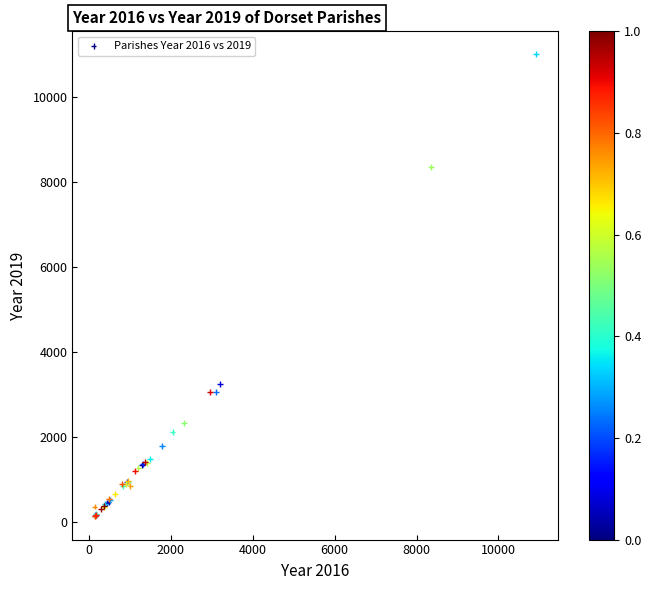

What Y value in the scatter plot is closest to 5559?

3233